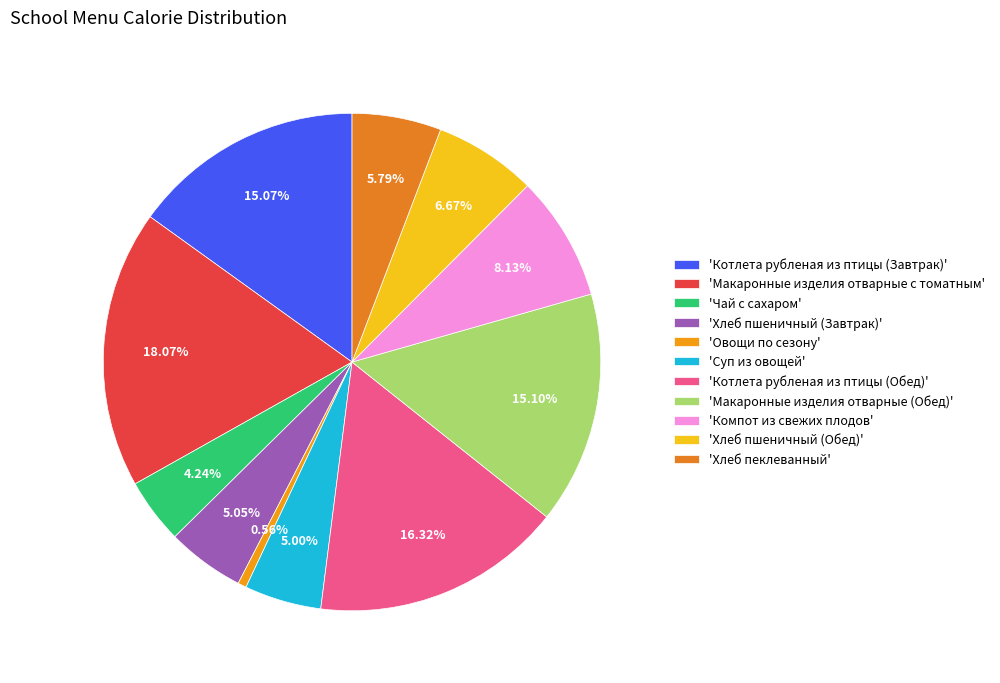

How many segments does this pie chart have?

11